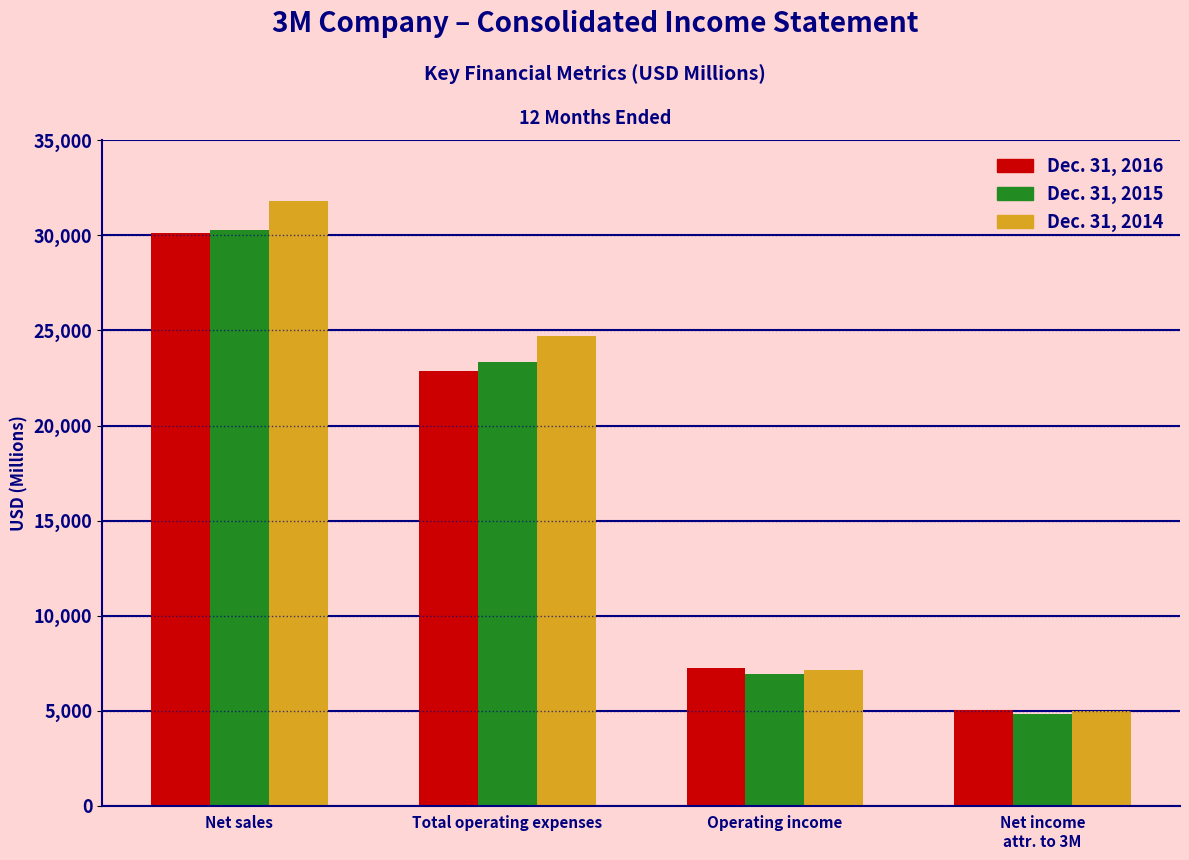

Reading left to right, transcribe all the data shown in this chart.

Dec. 31, 2016: 30109	22886	7223	5050
Dec. 31, 2015: 30274	23328	6946	4833
Dec. 31, 2014: 31821	24686	7135	4956